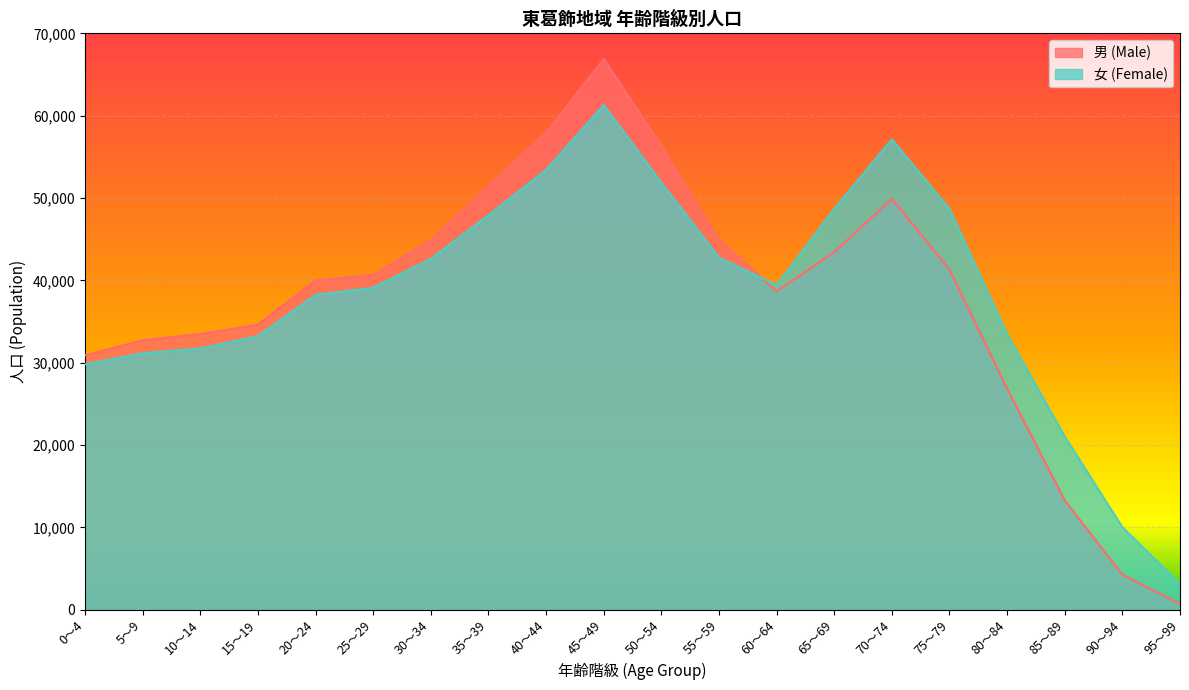

Between 35～39 and 75～79, which series saw the biggest shift?

男 (Male)